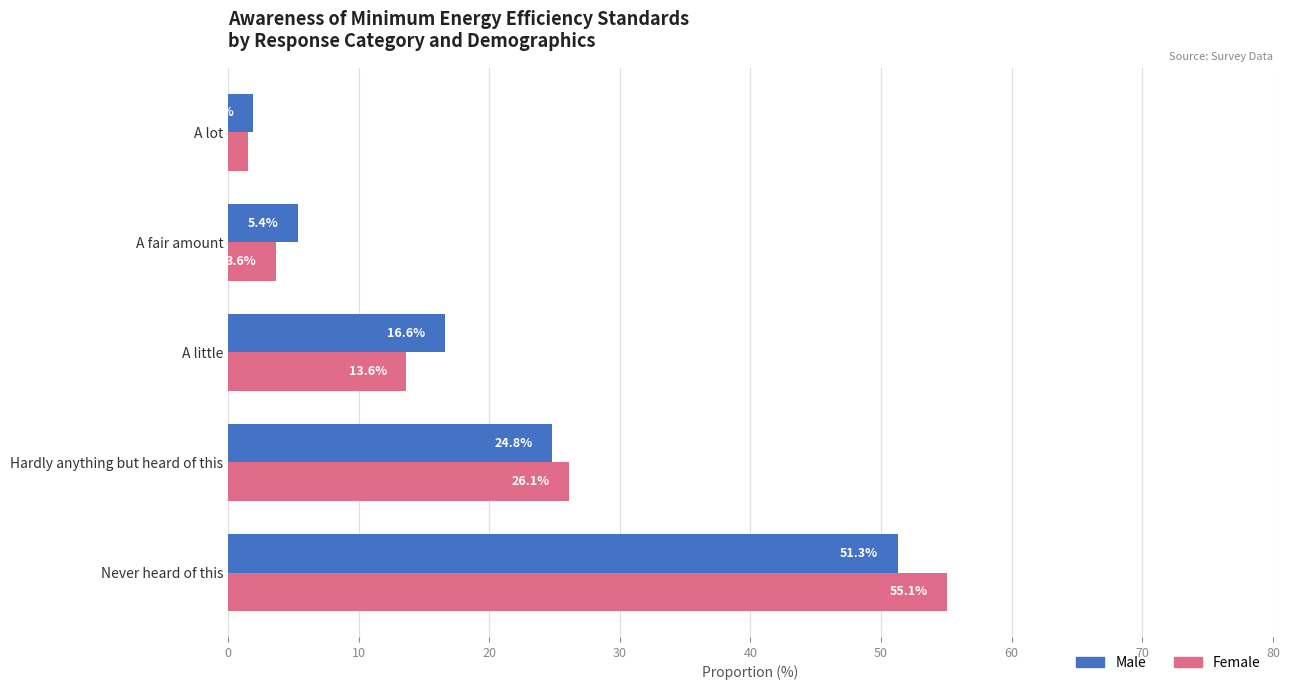

What is the sum of all Female values?

100.0